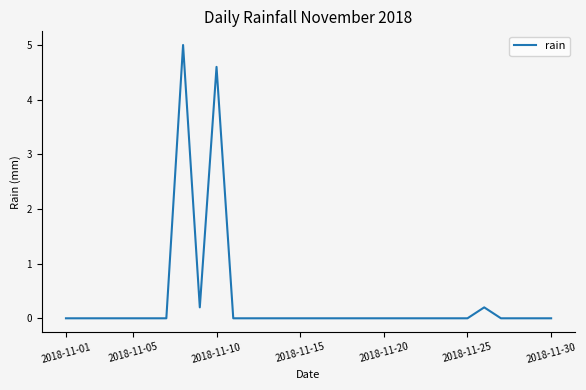

What is the difference between the maximum and minimum values?

5.0